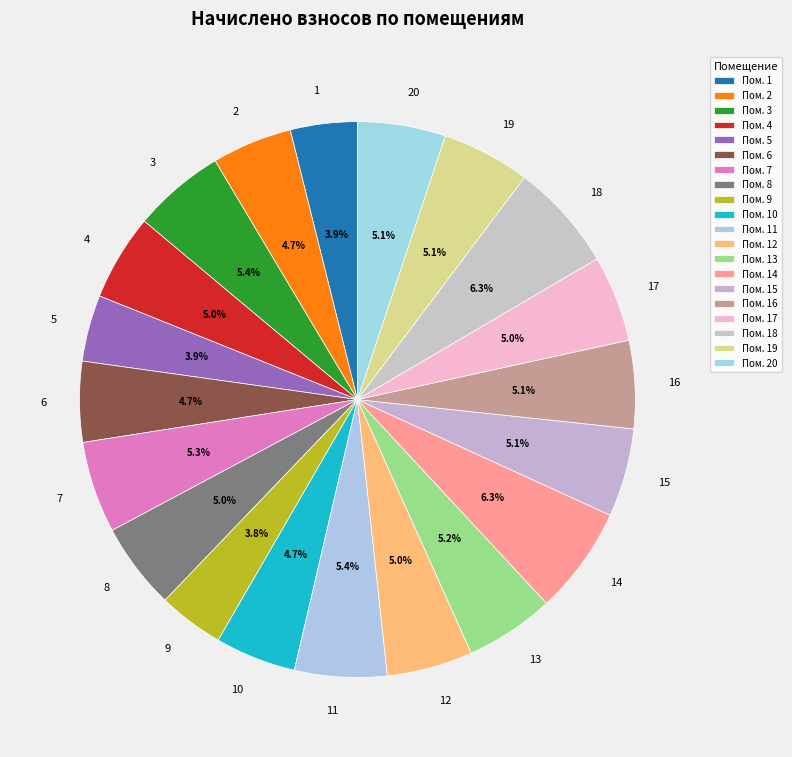

Count the number of slices in the pie.

20